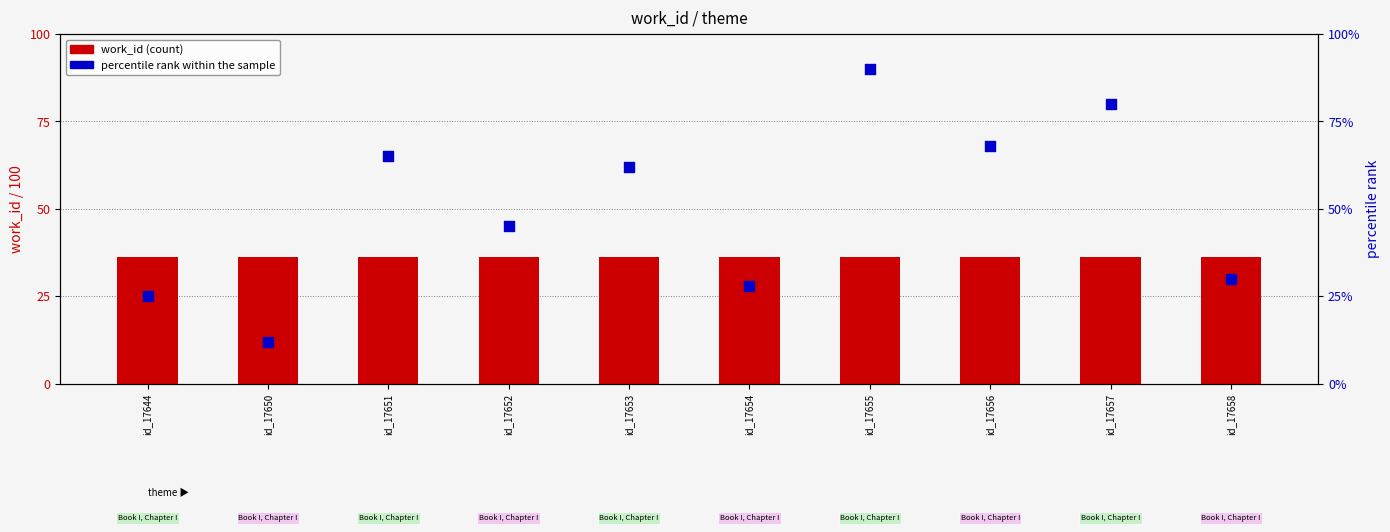

What is the total value across all series at id_17652?

81.2